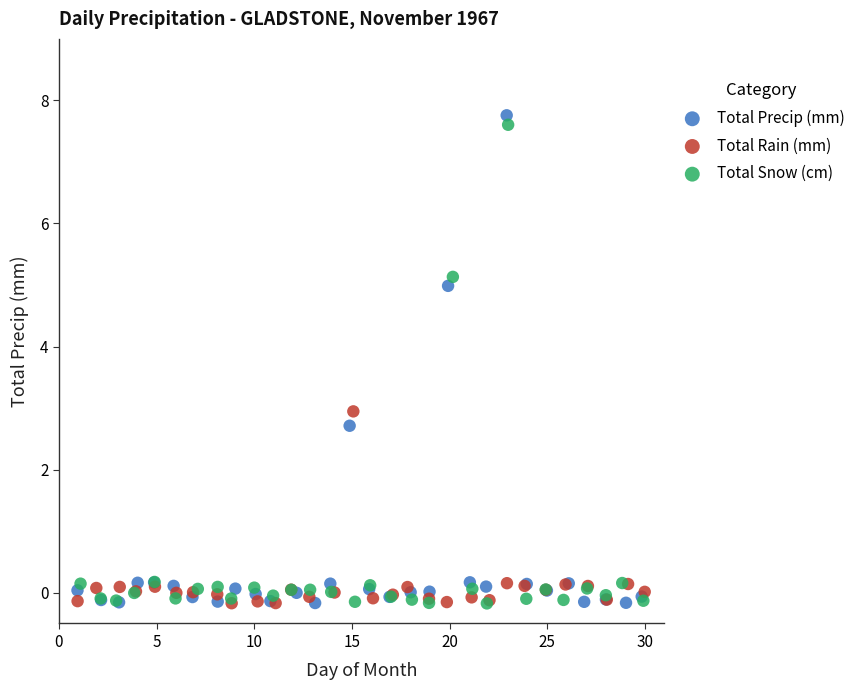

Which series reaches the maximum Y coordinate?

Total Precip (mm)